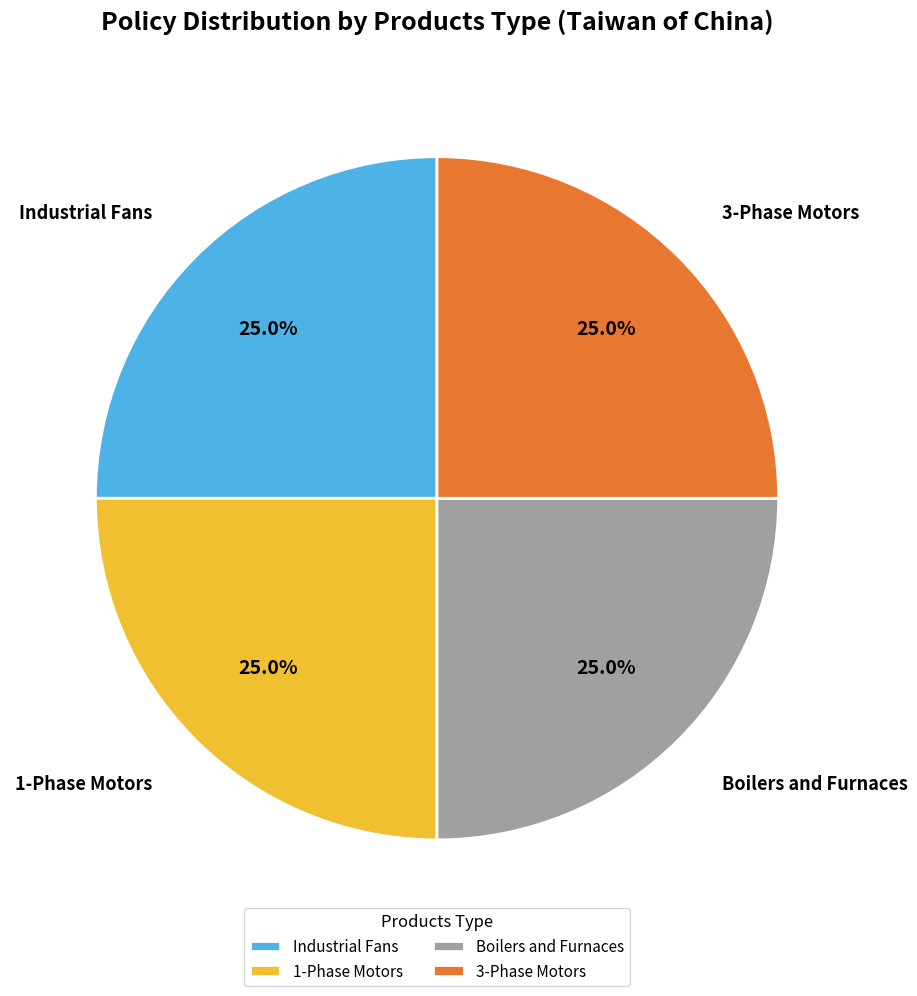

Combined, what portion of the pie is 1-Phase Motors and Boilers and Furnaces?

50.0%